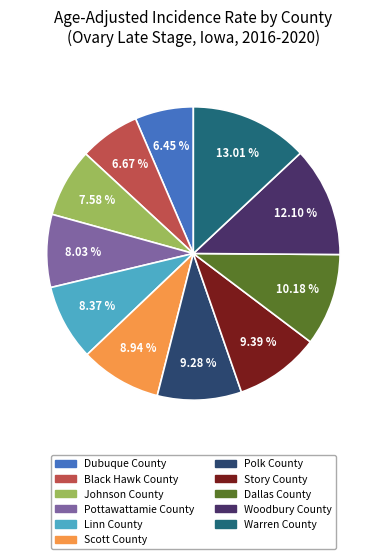

Is there a majority slice in this chart?

No